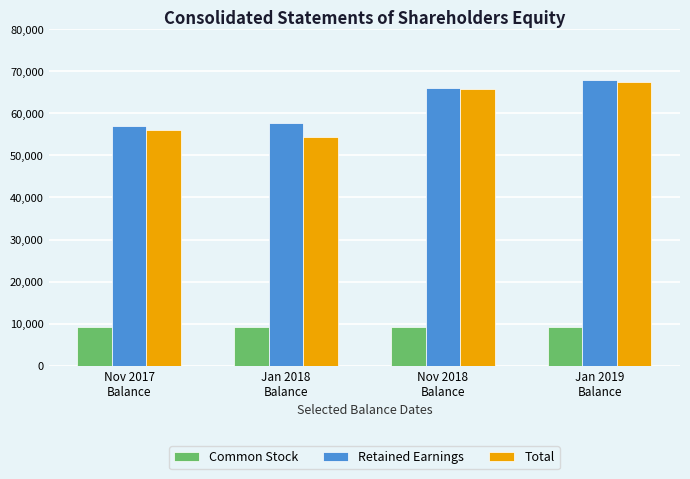

What is the value of the Common Stock bar at the 3rd from the left?

9134